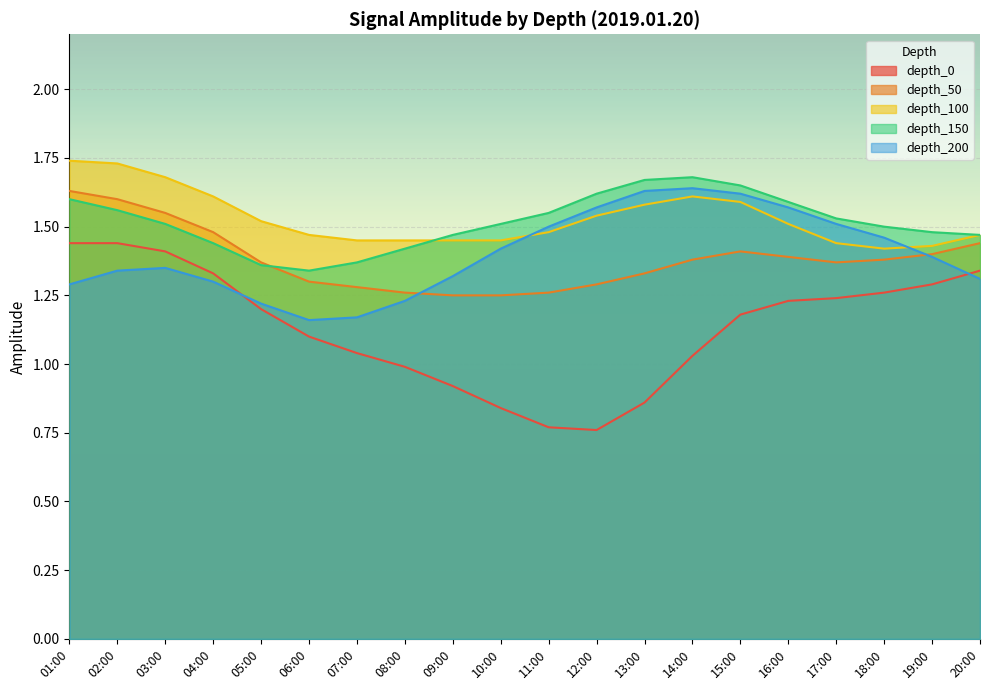

Which series has the largest range (max minus min)?

depth_0